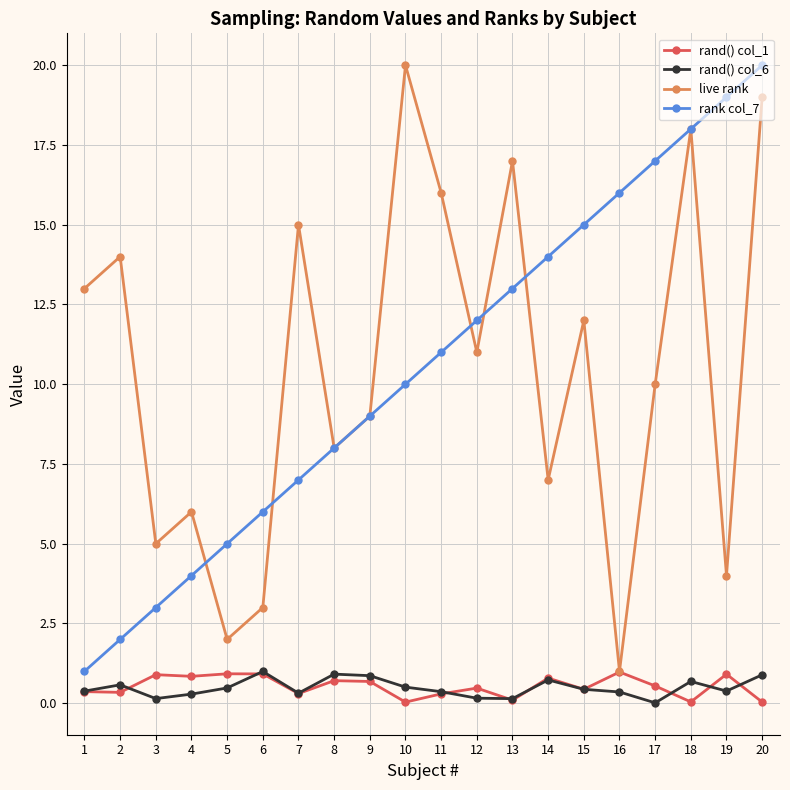

What is the greatest value displayed?

20.0